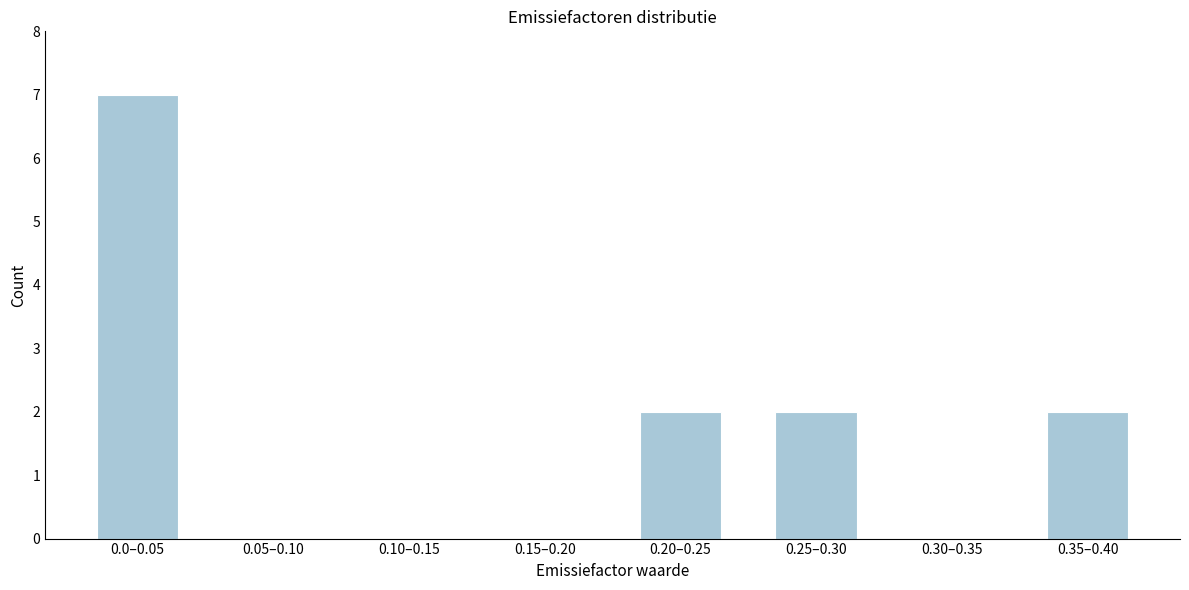

Reading right to left, list all the values displayed in this chart.

0.35–0.40=2	0.30–0.35=0	0.25–0.30=2	0.20–0.25=2	0.15–0.20=0	0.10–0.15=0	0.05–0.10=0	0.0–0.05=7